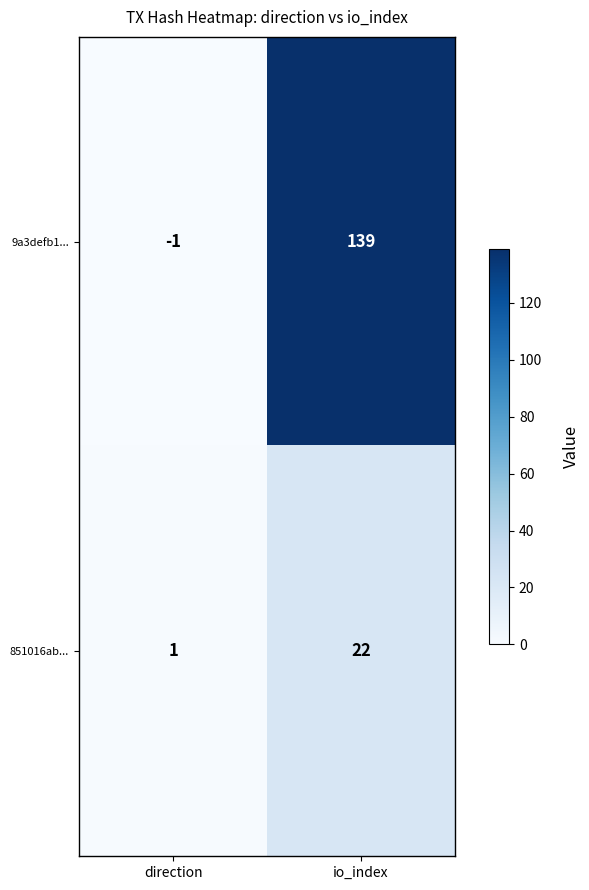

What is the difference between the highest and lowest values at direction?

2